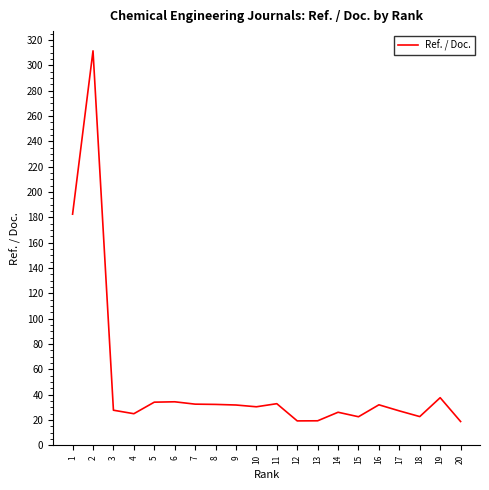

True or false: the data shows 7.6 at 4.

False